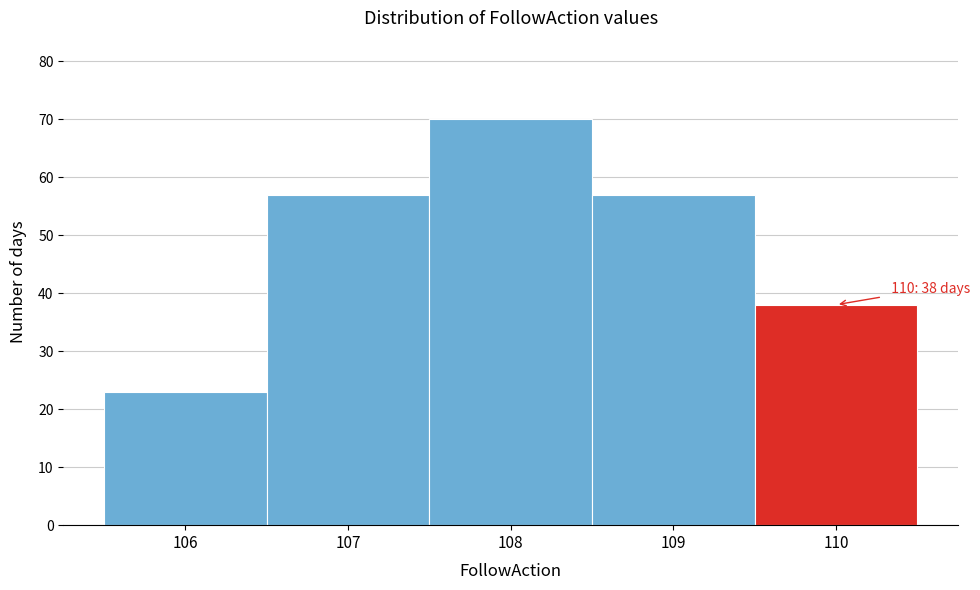

Reading left to right, extract all data points from this chart.

106=23	107=57	108=70	109=57	110=38